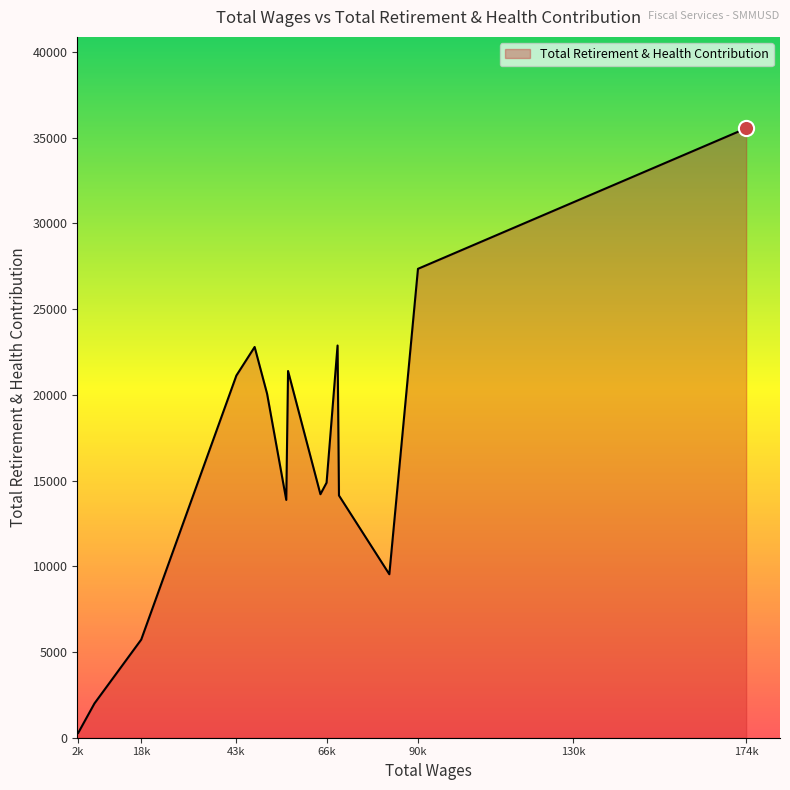

What is the difference between the maximum and minimum values?

35263